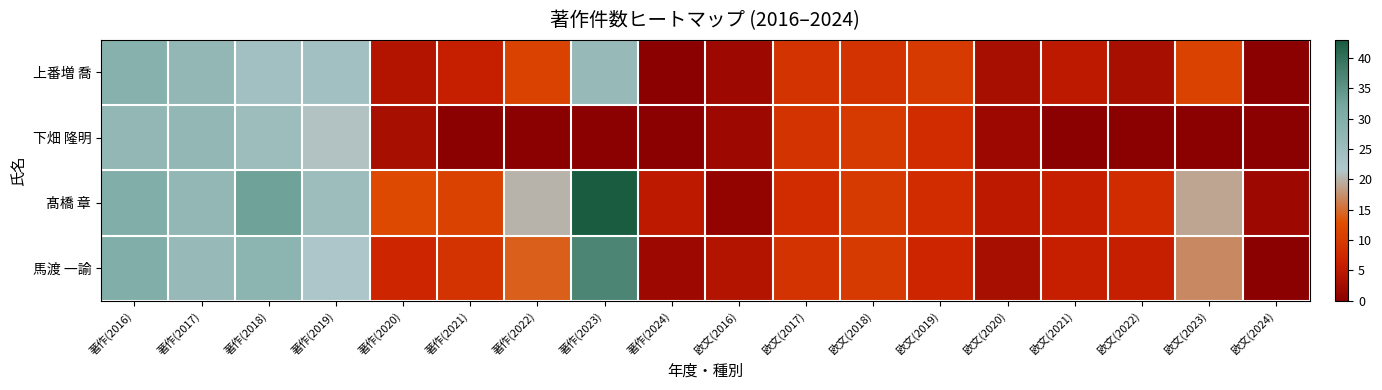

Rank the series by their average value, from lowest to highest.

下畑 隆明, 上番増 喬, 馬渡 一諭, 髙橋 章